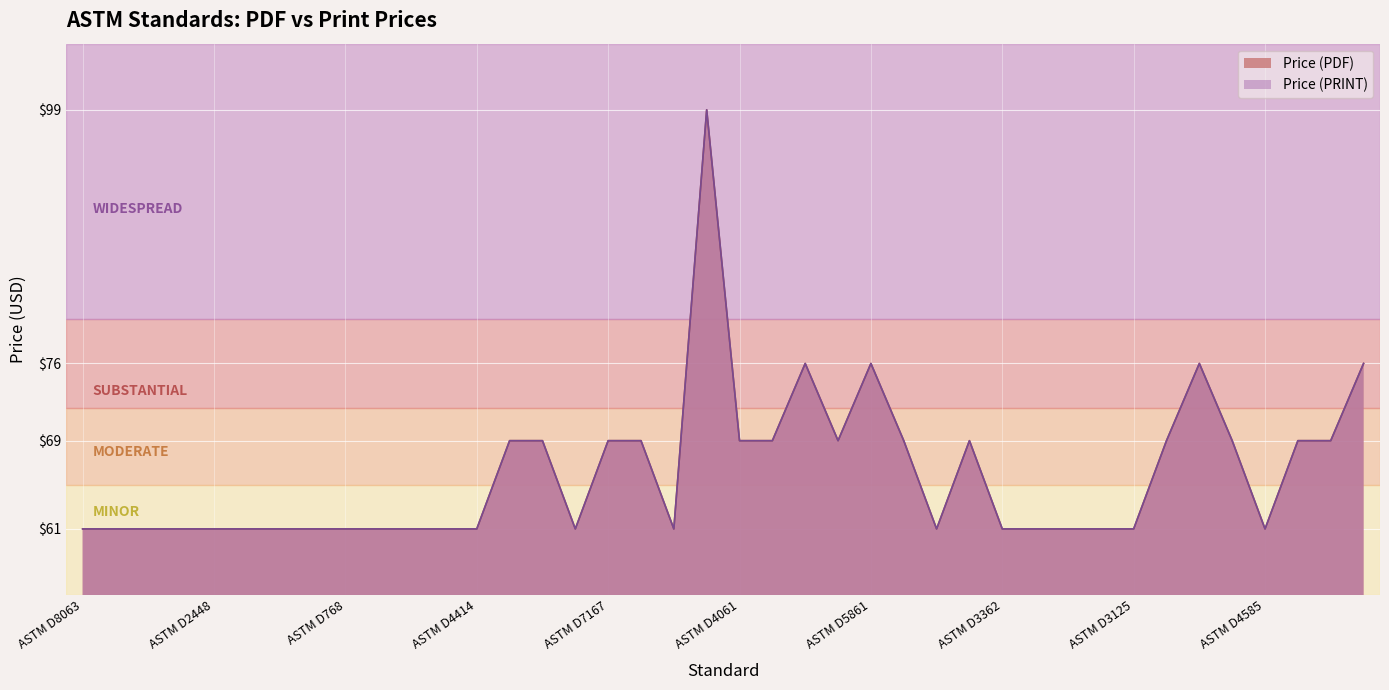

Between ASTM D8031 and ASTM D6367, which series saw the biggest shift?

Price (PDF)